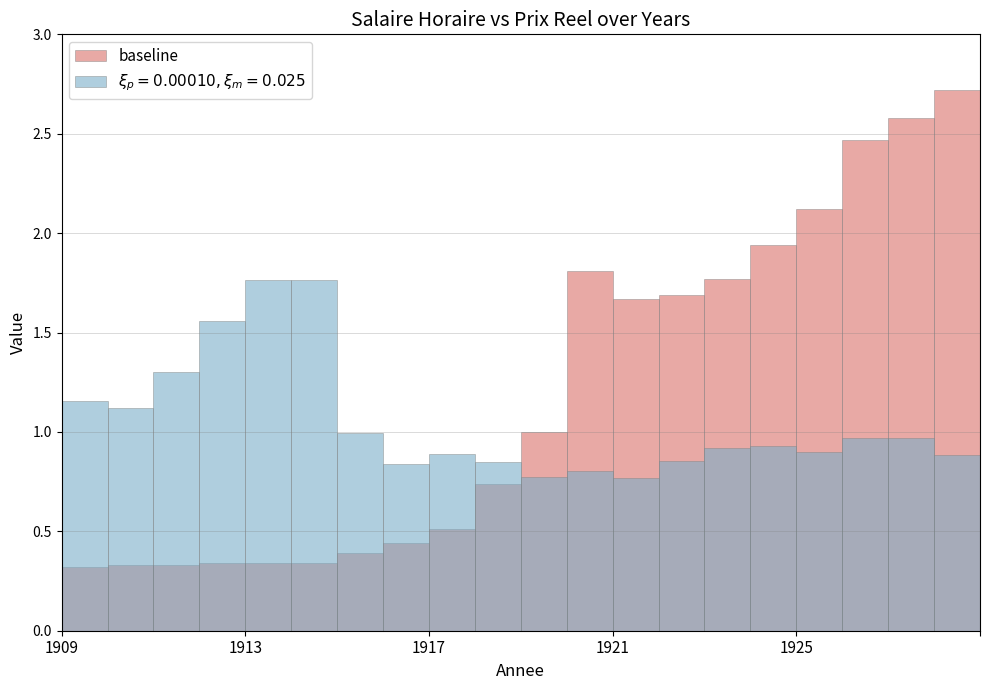

Where is the data nearest to the value 1?

10